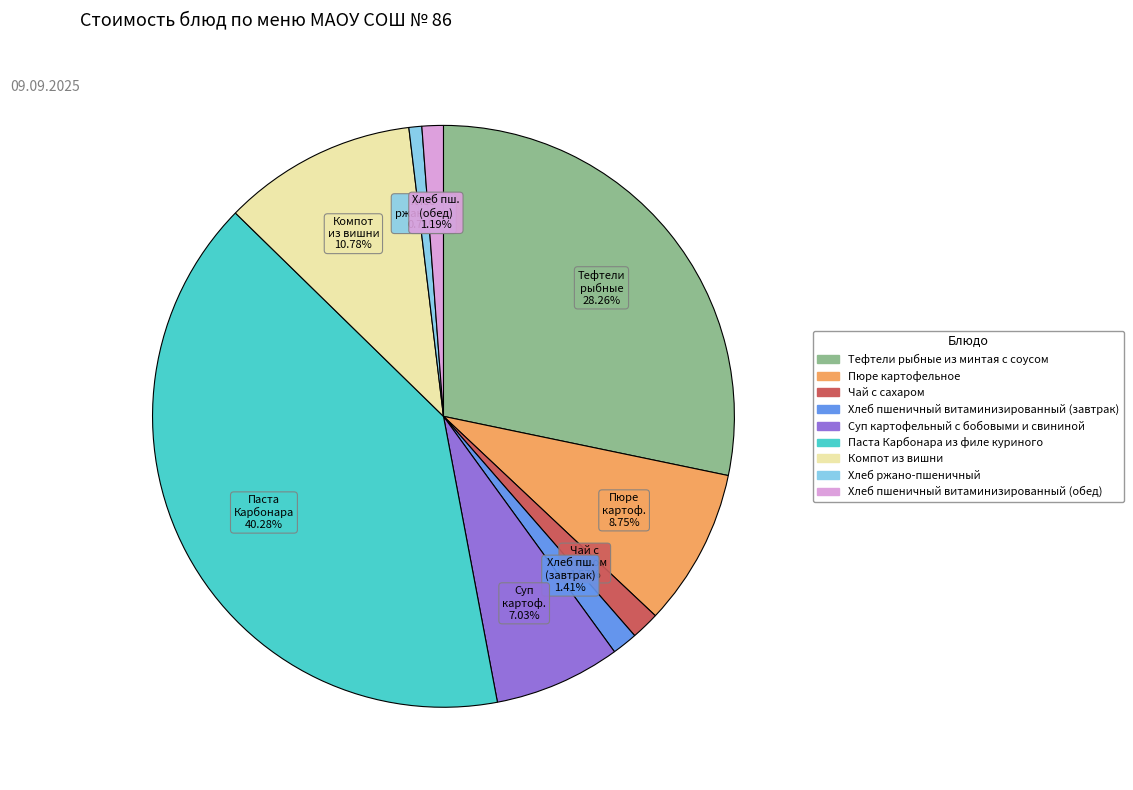

Which slice is the largest?

Паста Карбонара из филе куриного